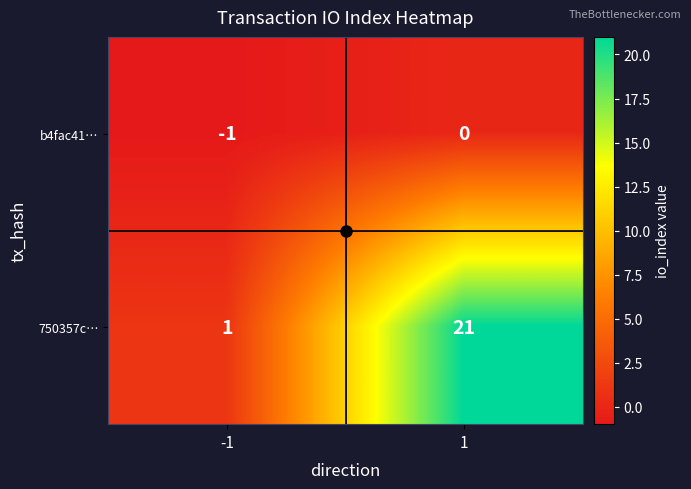

Which series has the widest spread of values?

750357c…